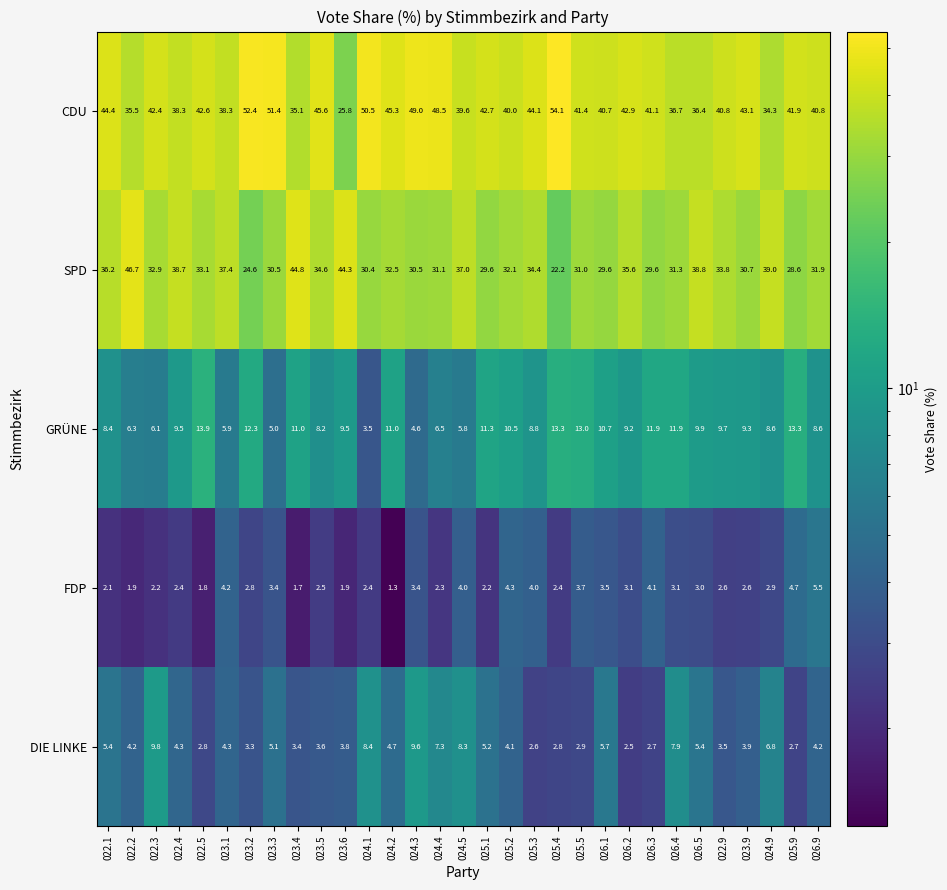

The DIE LINKE series shows 4.3 at 023.1. True or false?

True